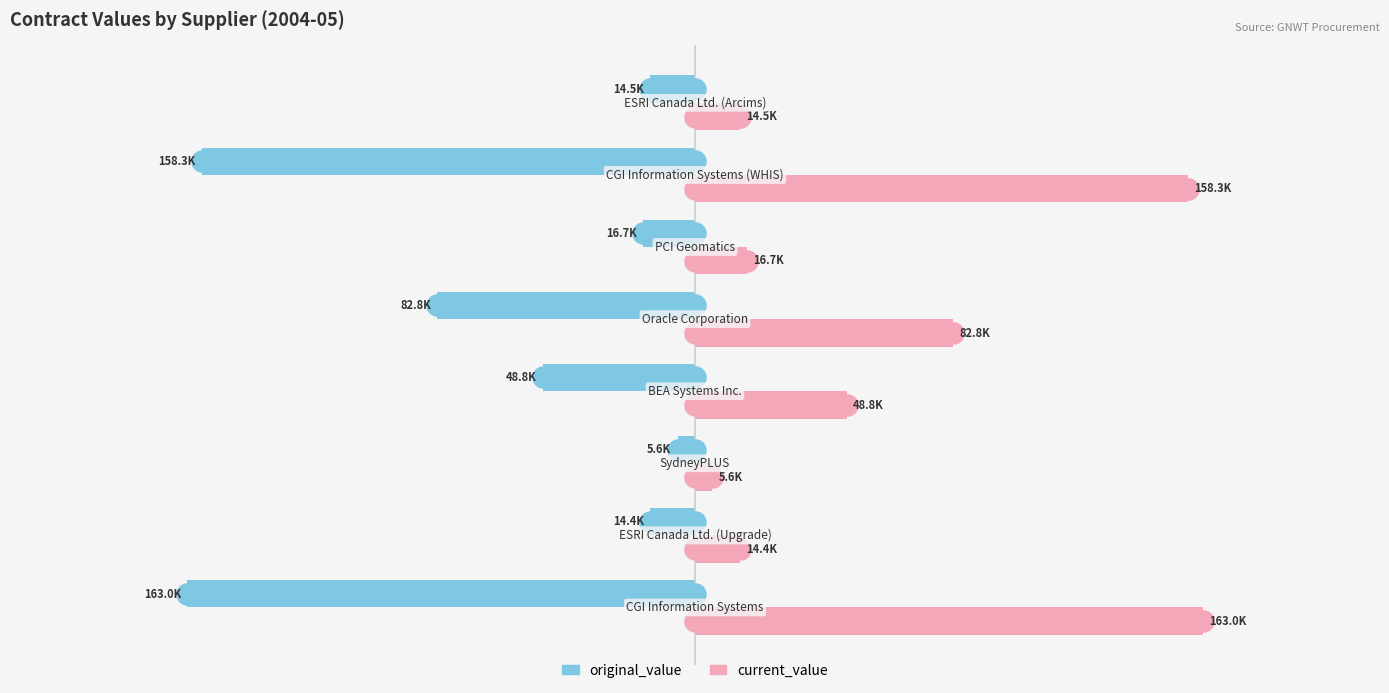

What are all the series names shown in the legend?

original_value, current_value